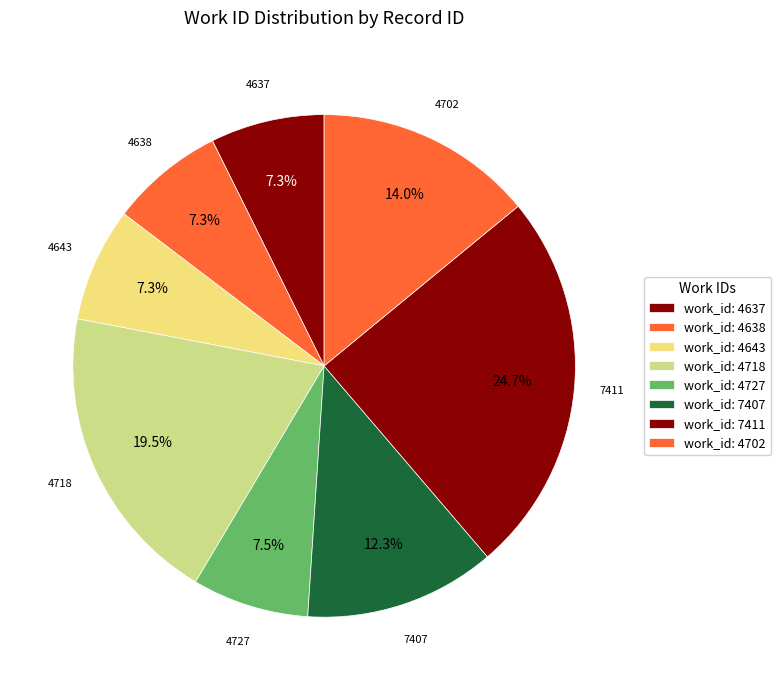

Approximately how many times larger is the value at 7407 compared to 4718?

0.6